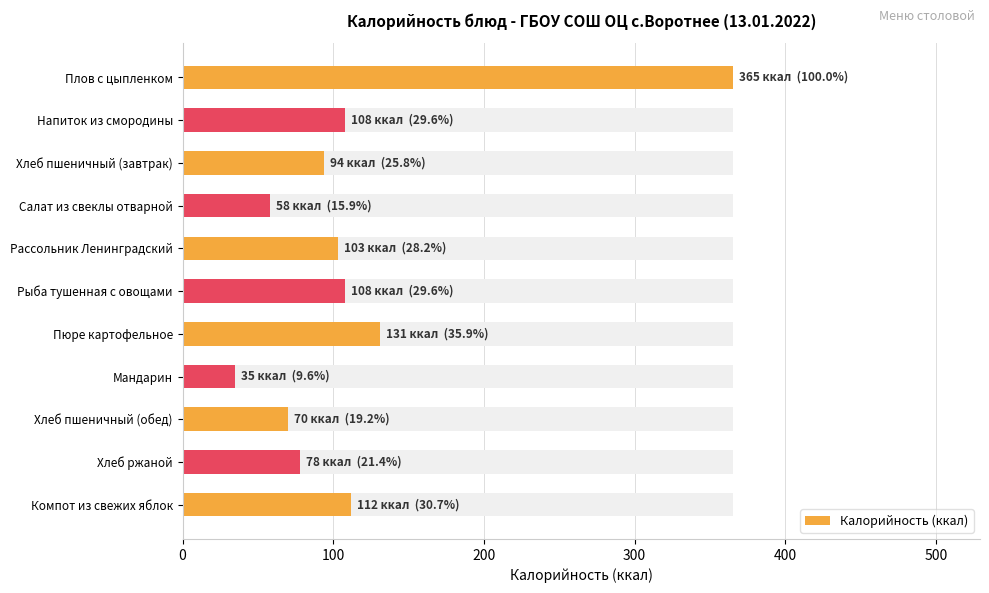

Are the bars grouped side by side (vs. stacked)?

No